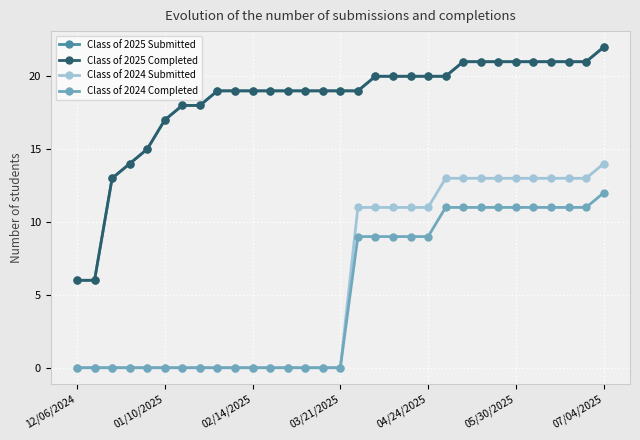

What is the average value of the Class of 2024 Completed series?

5